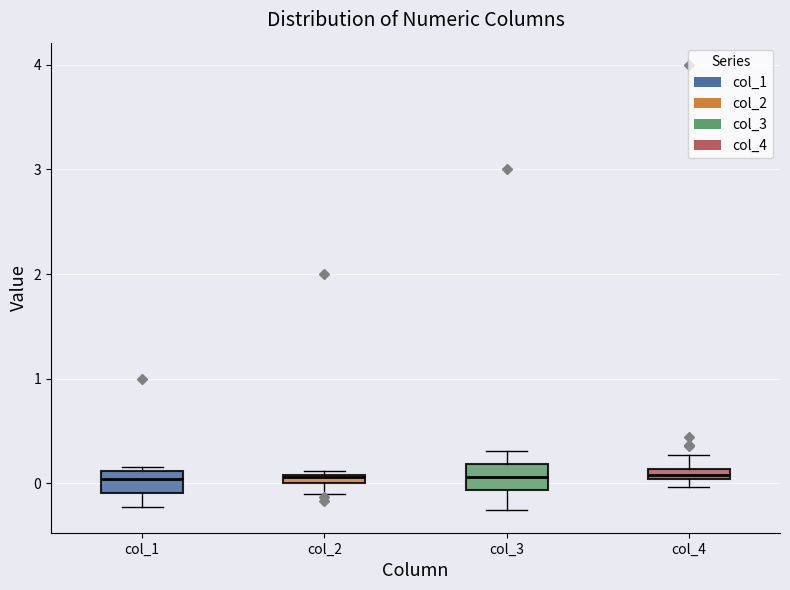

Where is the upper edge of the box for col_2 on the y-axis? The values are not printed on the chart, so give them approximately, as read against the axis.

0.1